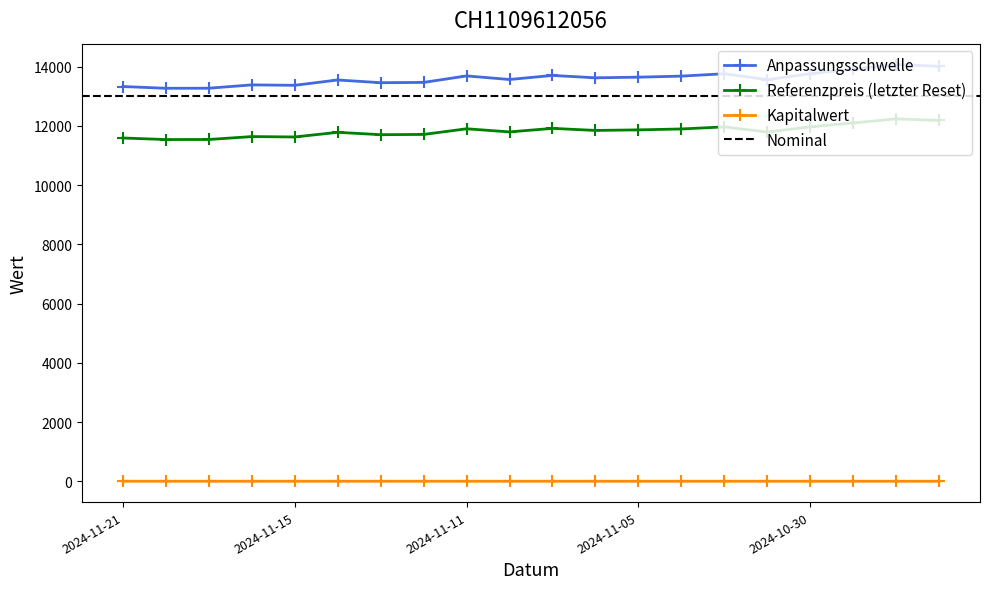

Rank the categories by Referenzpreis (letzter Reset) value from highest to lowest.

2024-10-28, 2024-10-25, 2024-10-29, 2024-10-30, 2024-11-01, 2024-11-07, 2024-11-11, 2024-11-04, 2024-11-05, 2024-11-06, 2024-11-08, 2024-10-31, 2024-11-14, 2024-11-12, 2024-11-13, 2024-11-18, 2024-11-15, 2024-11-21, 2024-11-19, 2024-11-20